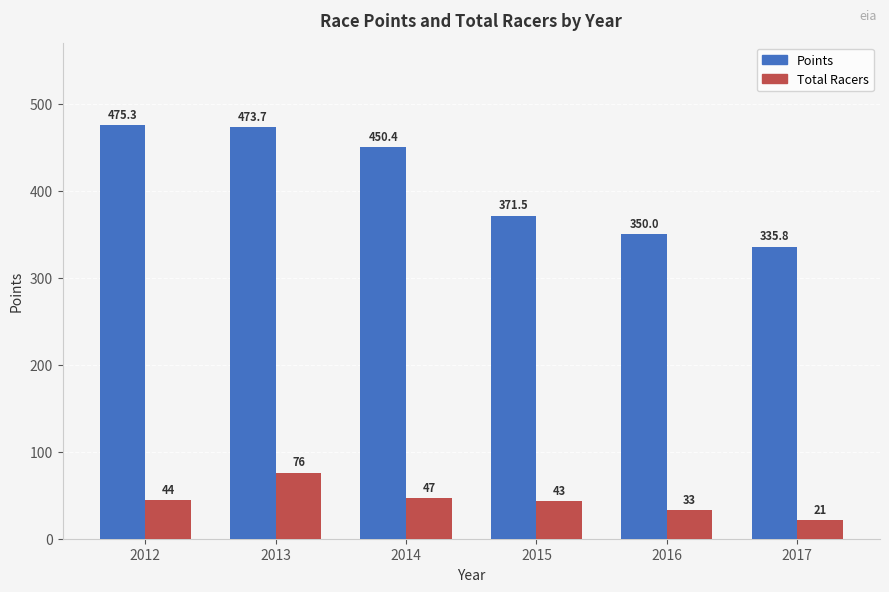

What is the difference between the highest and lowest values at 2014?

403.4